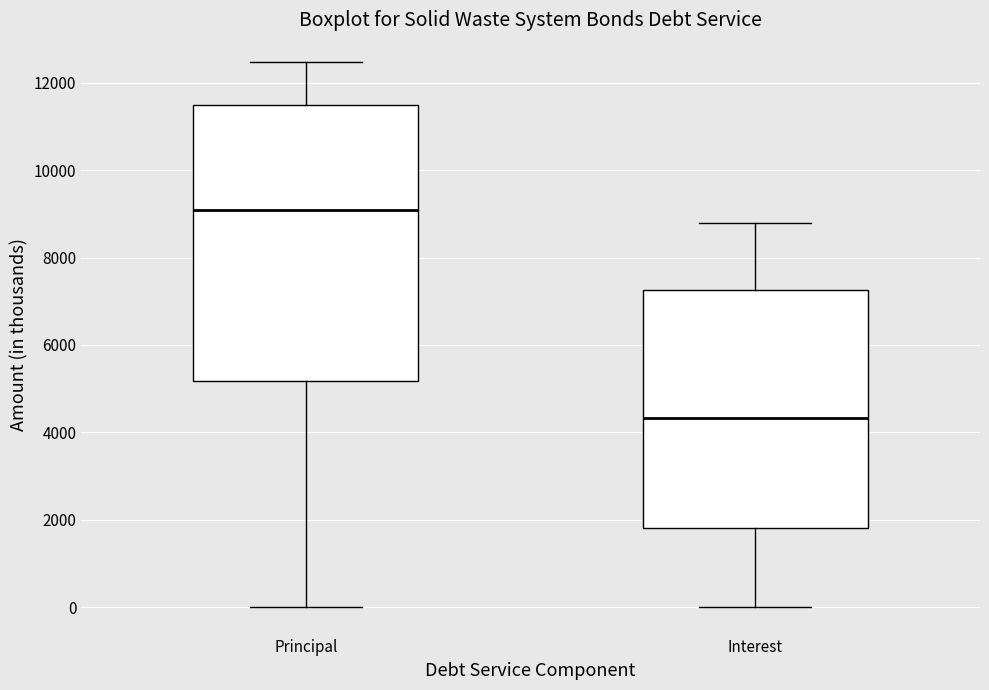

Where is the upper edge of the box for Principal on the y-axis? The values are not printed on the chart, so give them approximately, as read against the axis.

11400